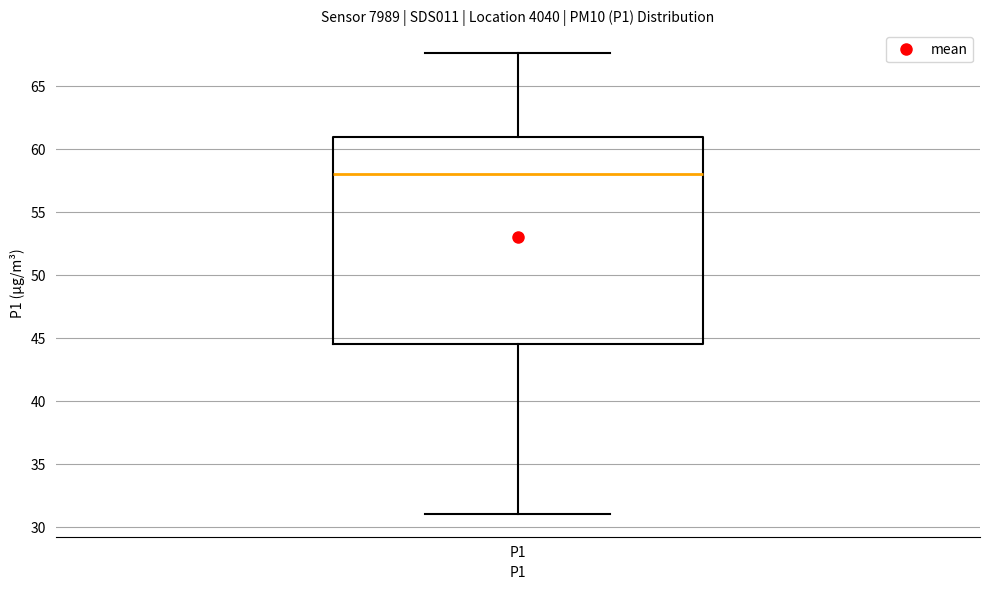

Where does the upper whisker of the box for P1 end on the y-axis? The values are not printed on the chart, so give them approximately, as read against the axis.

67.5